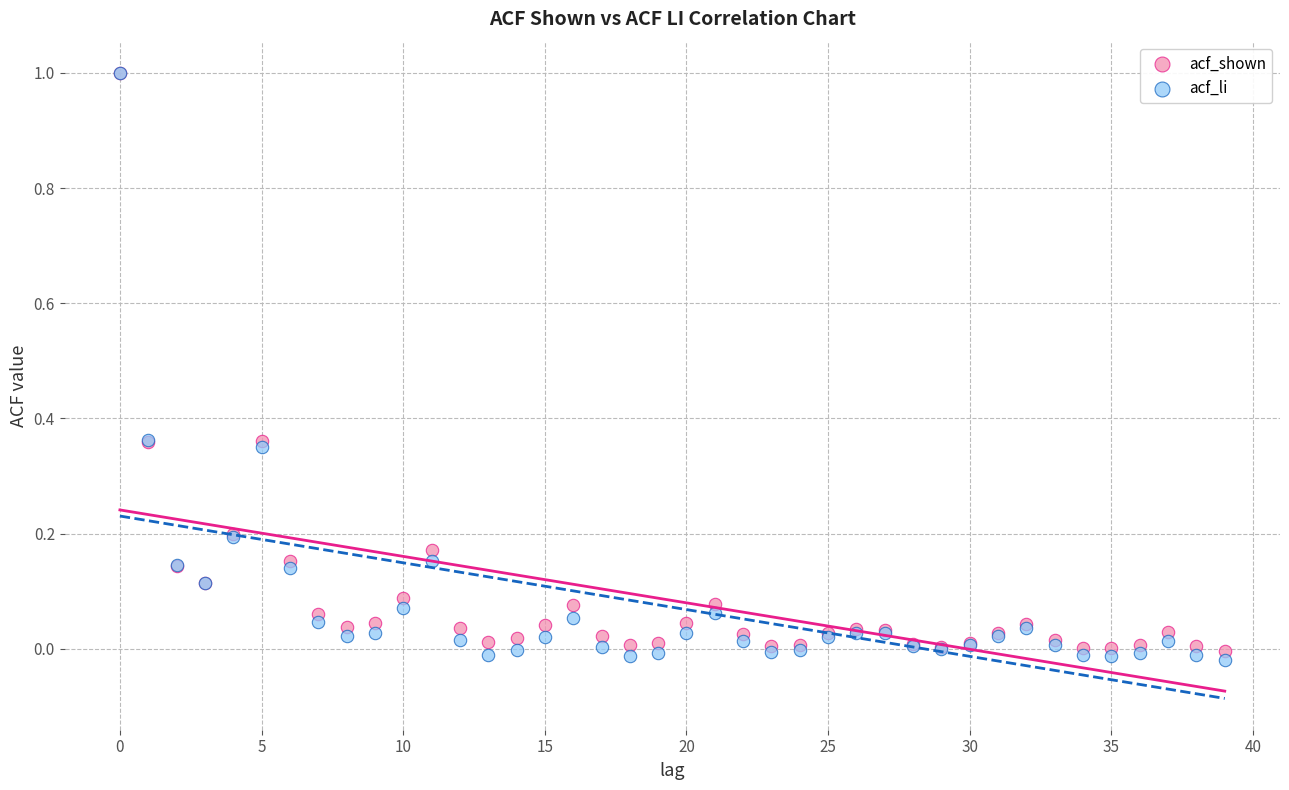

Which series contains the lowest Y value?

acf_li